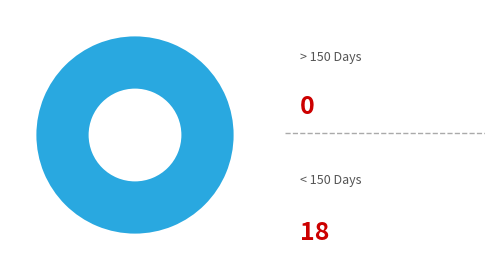

Is it true that 2 is 11% of the pie?

False